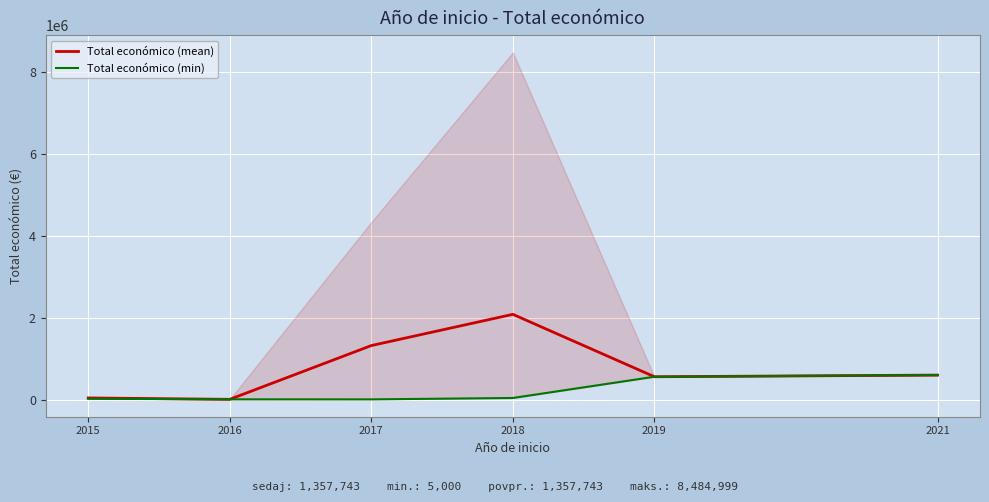

Is the value of Total económico (mean) at 2018 greater than the value of Total económico (min) at 2017?

Yes